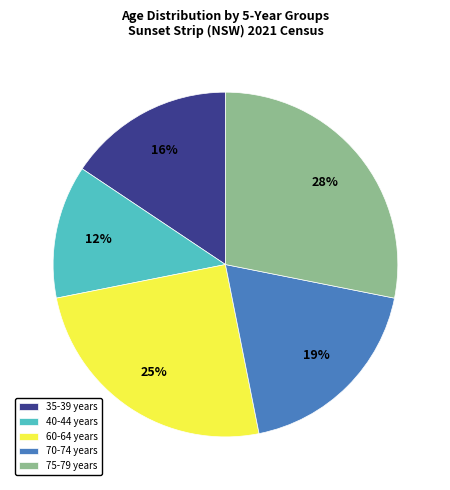

What is the smallest slice in the pie chart?

40-44 years